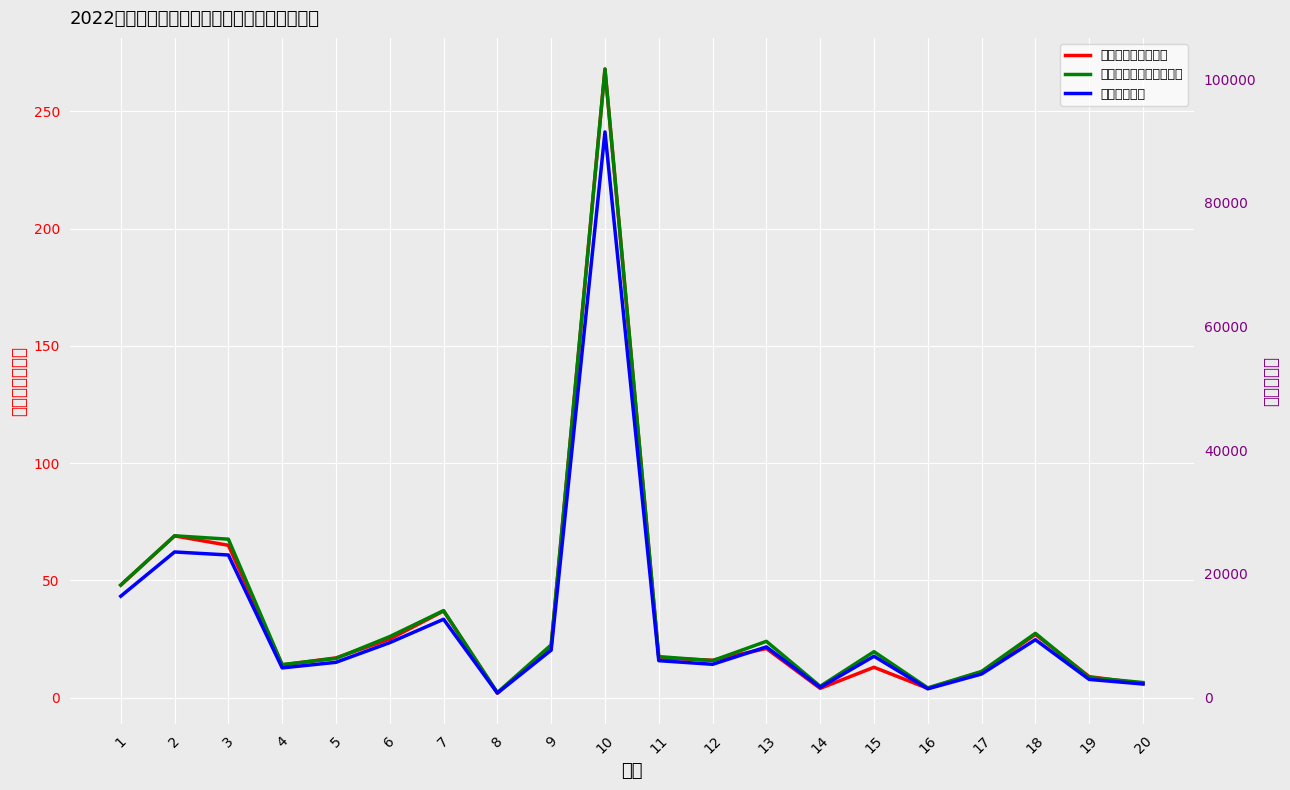

At how many categories does at least one series exceed 98973?

1